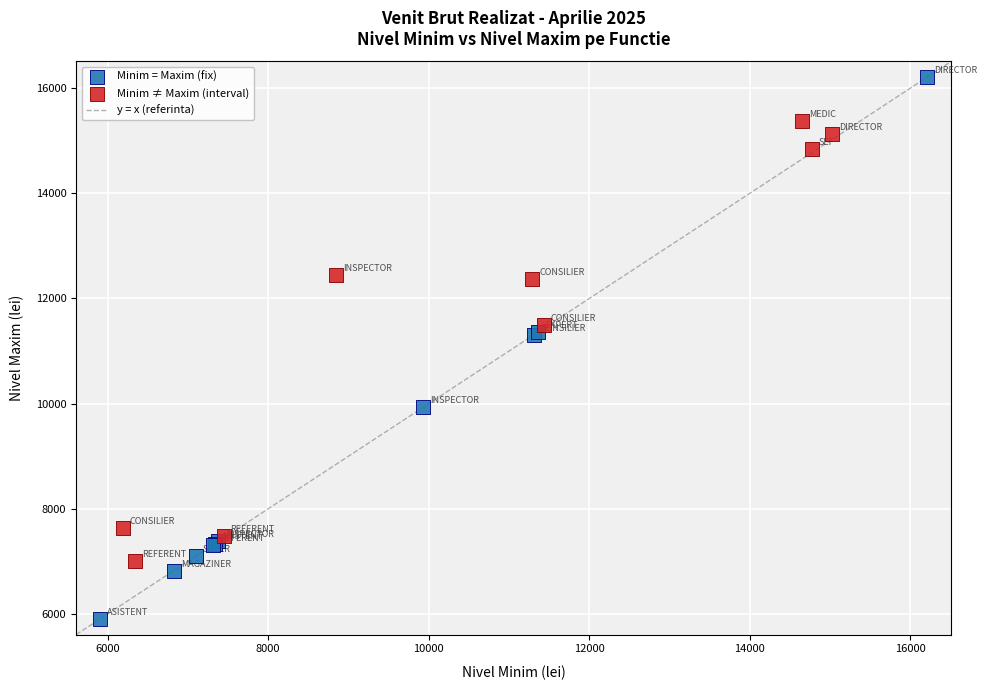

Which series contains the highest Y value?

Minim = Maxim (fix)